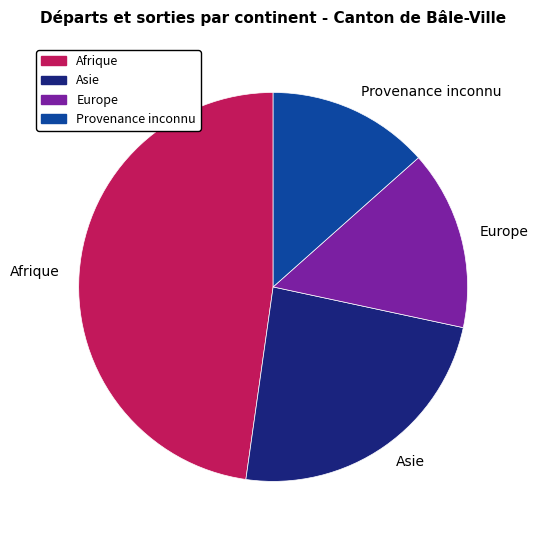

Is it true that Provenance inconnu is 4% of the pie?

False